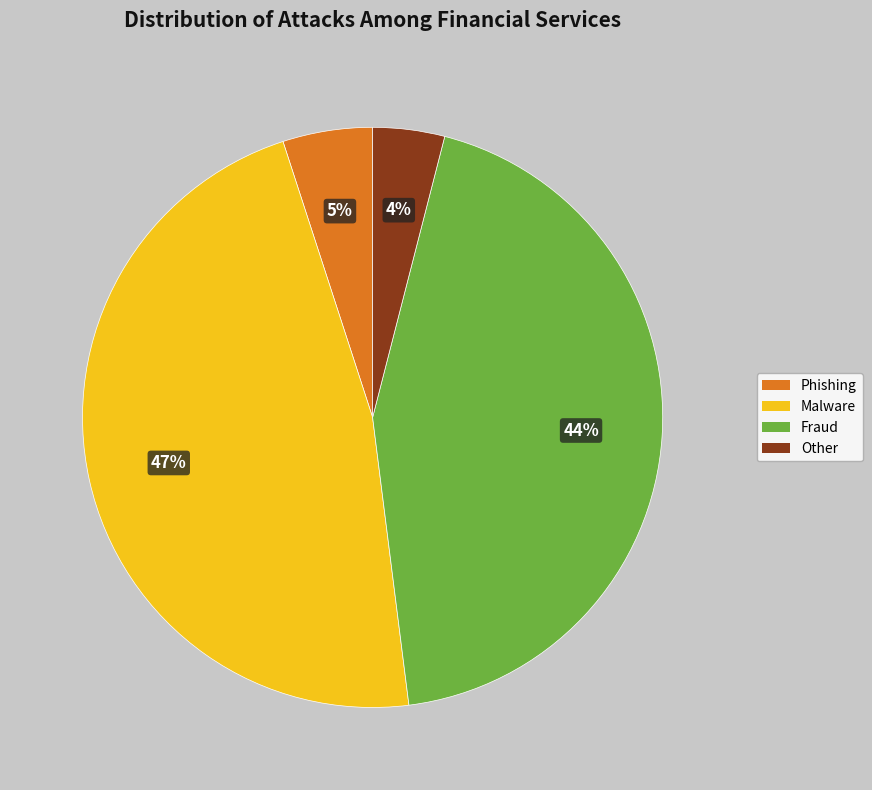

Which category has the biggest portion of the pie?

Malware